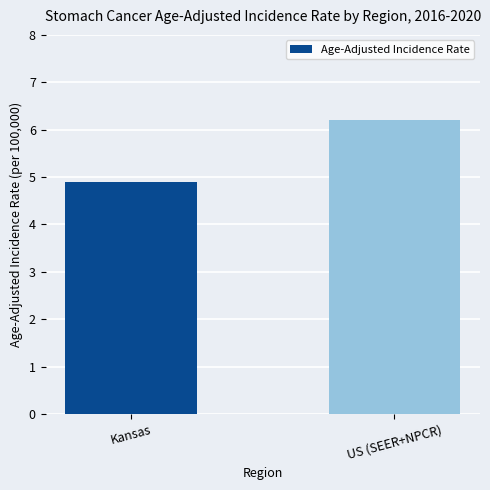

What position from the left is US (SEER+NPCR)?

2